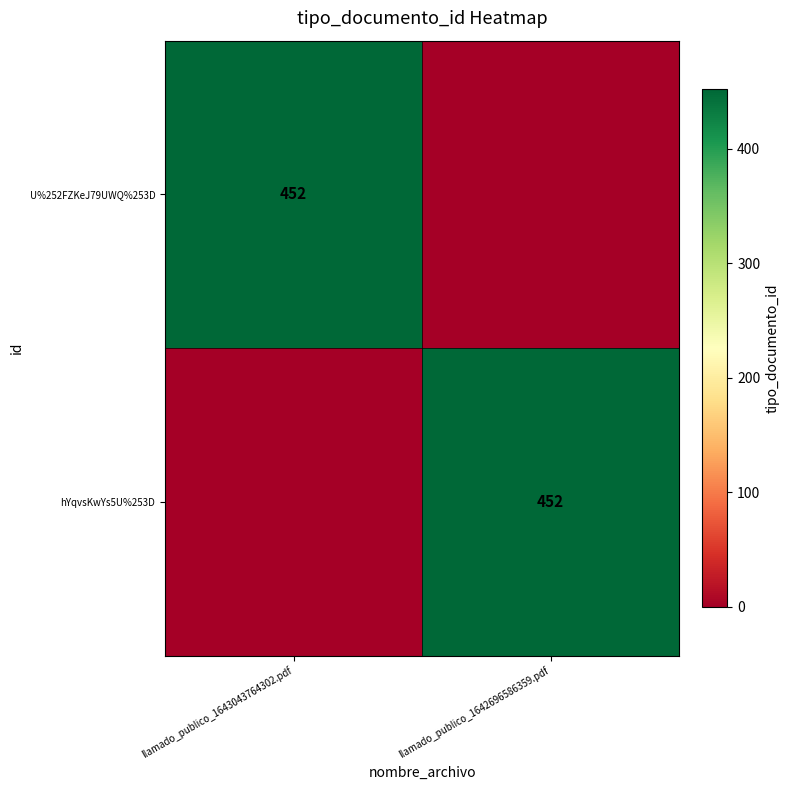

The value of hYqvsKwYs5U%253D at llamado_publico_1642696586359.pdf is 315. True or false?

False